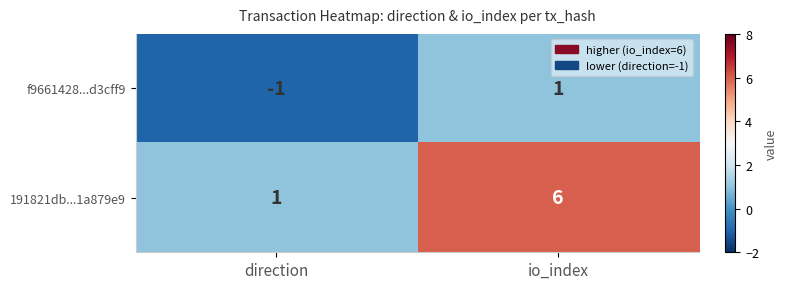

Which series has the widest spread of values?

191821db...1a879e9